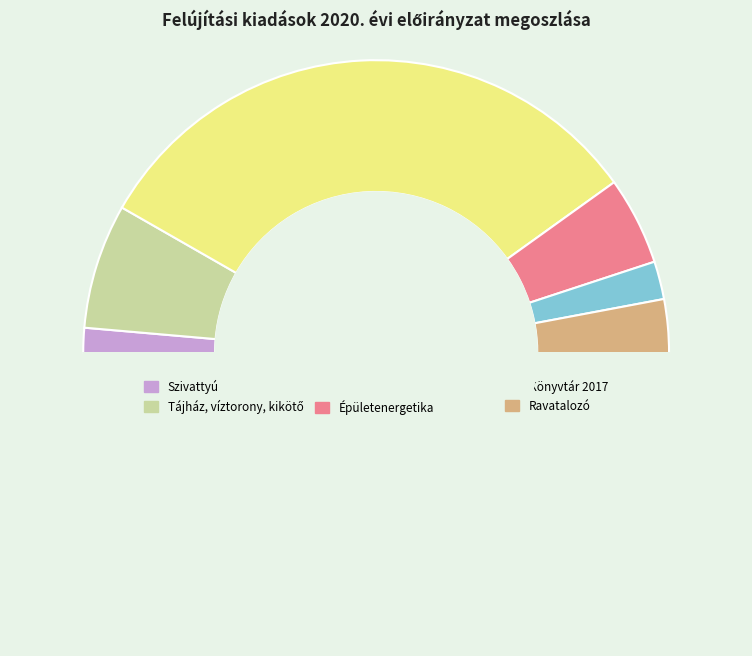

How many slices are in this pie chart?

7